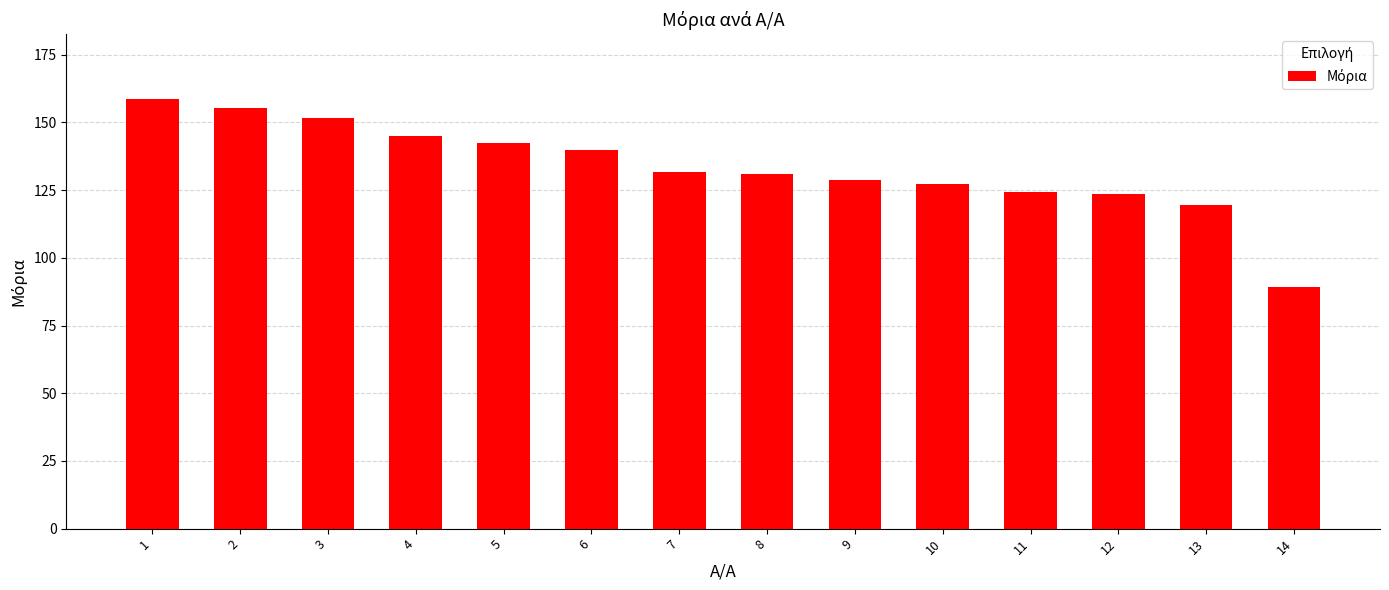

True or false: the data shows 241.6 at 5.

False